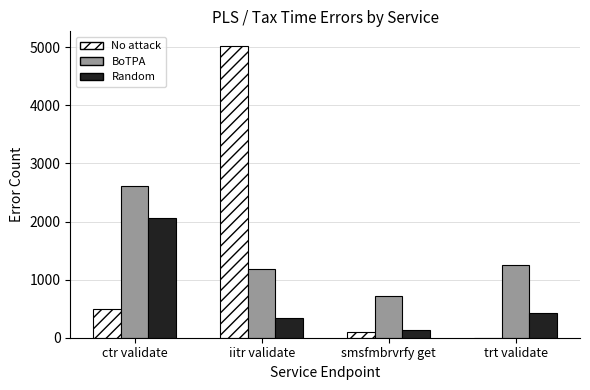

What is the sum of all No attack values?

5625